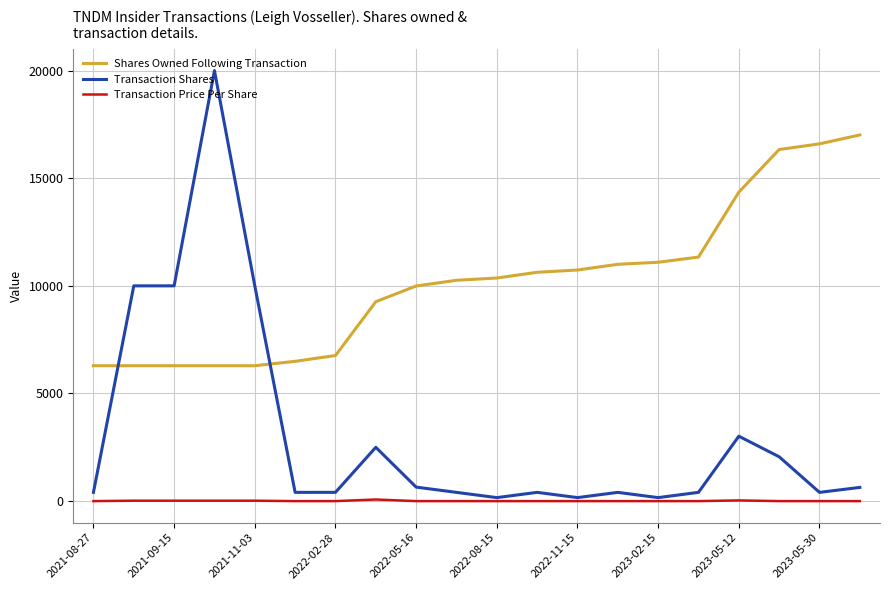

True or false: Transaction Price Per Share and Shares Owned Following Transaction intersect in this chart.

False